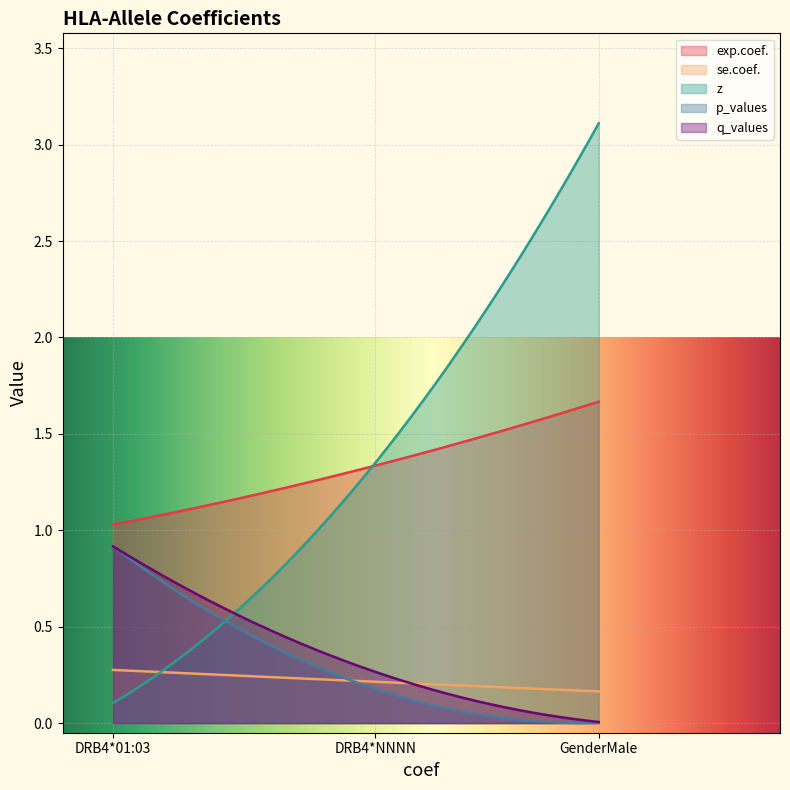

Read the z value at GenderMale.

3.1